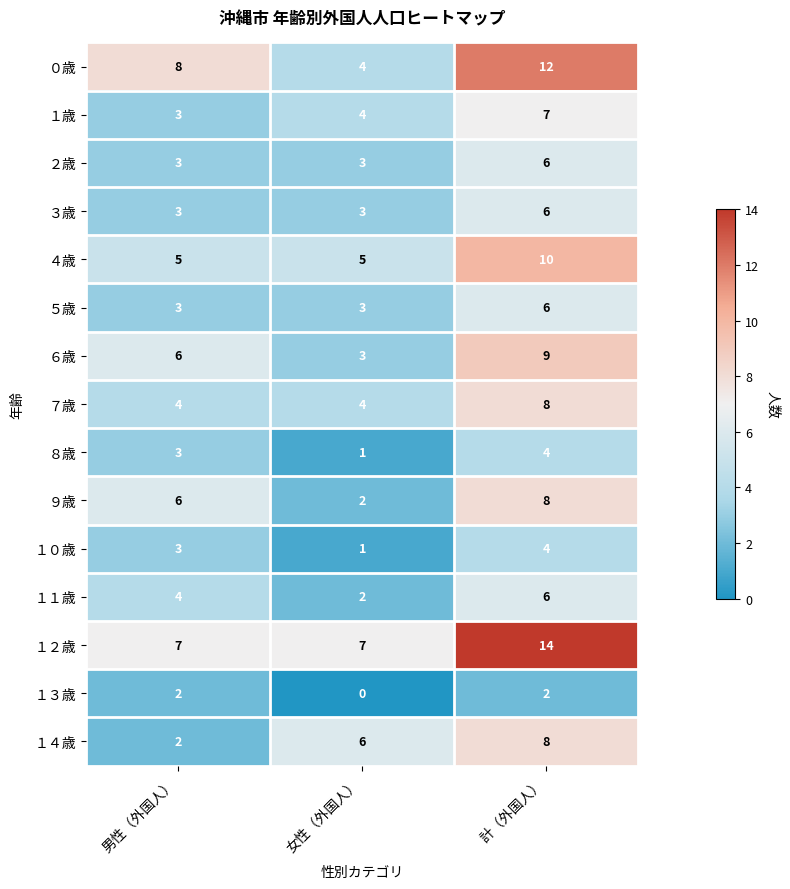

Is the value of １２歳 at 男性（外国人） greater than the value of １３歳 at 男性（外国人）?

Yes